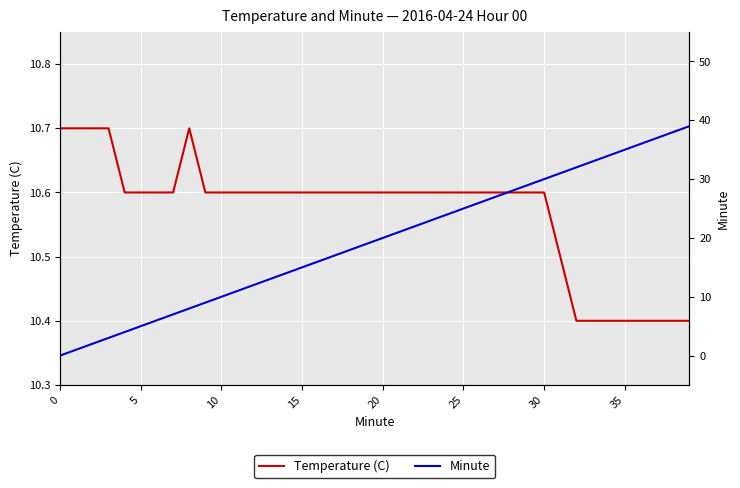

What is the label of the 29th point from the right?

11